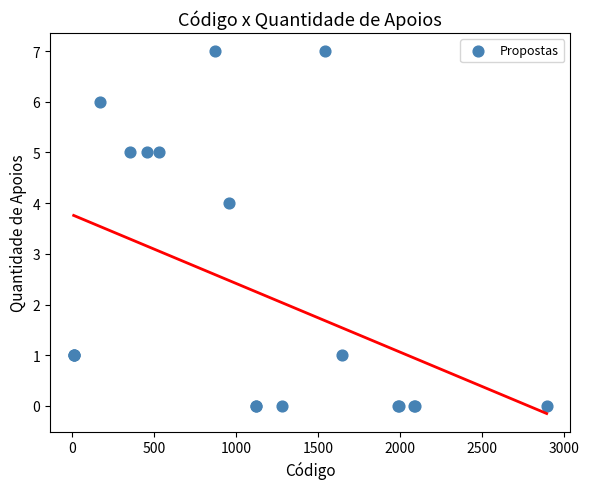

What Y value in the scatter plot is closest to 3?

4